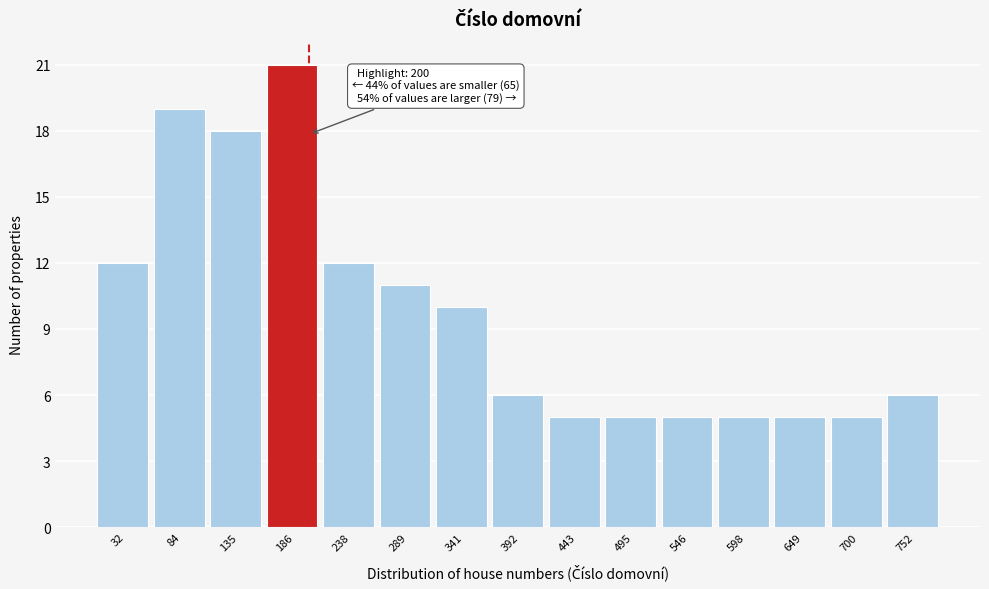

Over which range of the x-axis is the bar tallest?

160 to 210